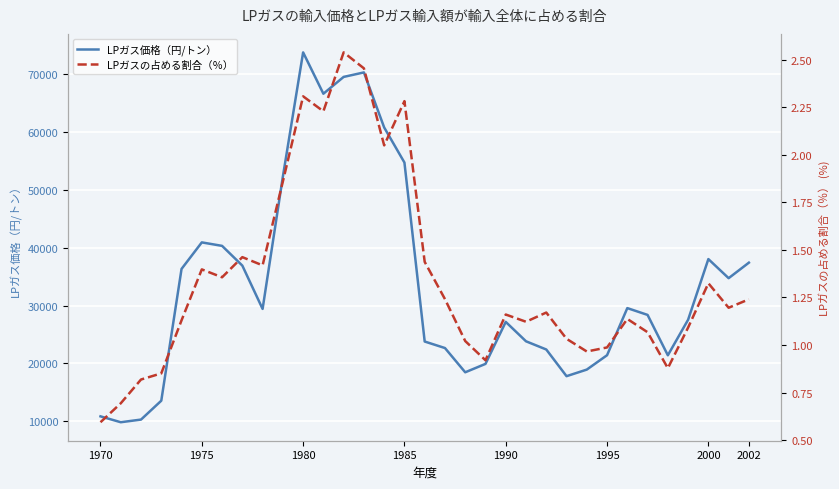

At which label does LPガス価格（円/トン） reach its peak?

1980